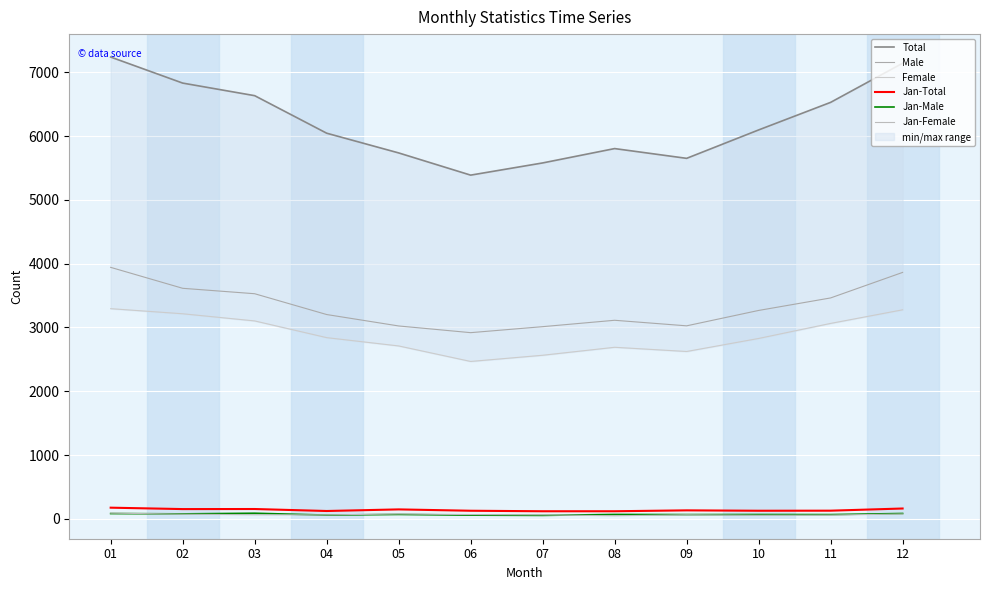

The Jan-Male series shows 32 at 08. True or false?

False